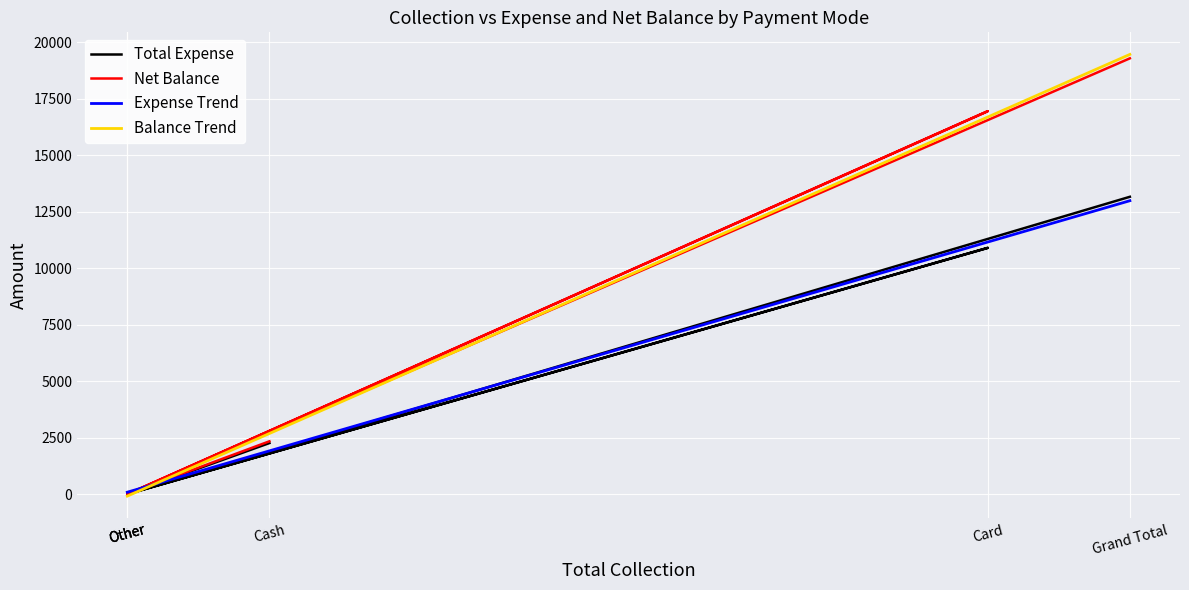

How many values in the Total Expense series exceed 2261?

2